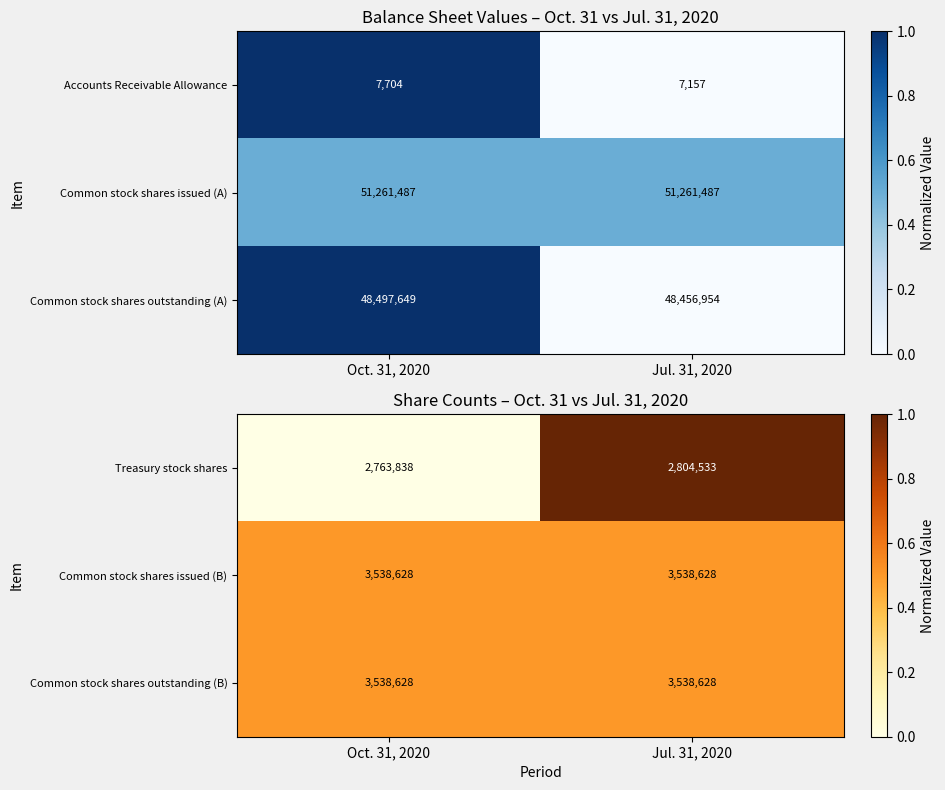

What is the approximate value of Common stock shares issued (B) at Oct. 31, 2020?

3538628